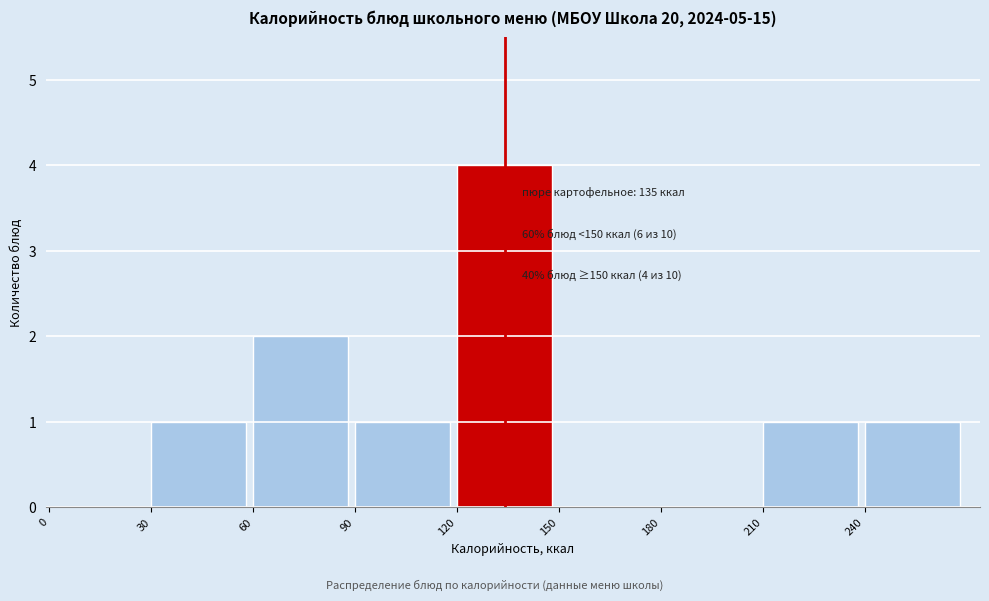

Over which range of the x-axis is the bar tallest?

120 to 150